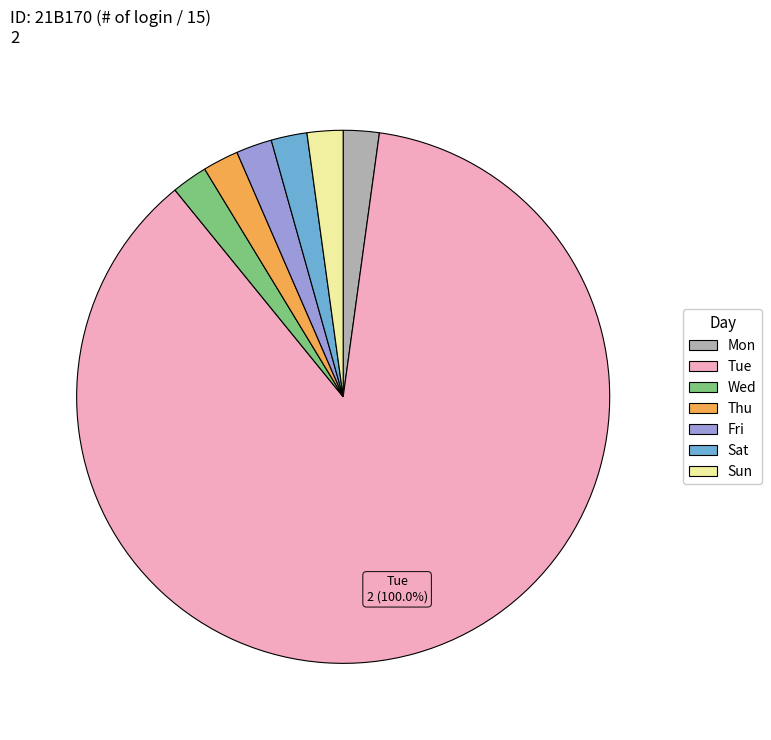

Is it true that Mon is 14% of the pie?

False